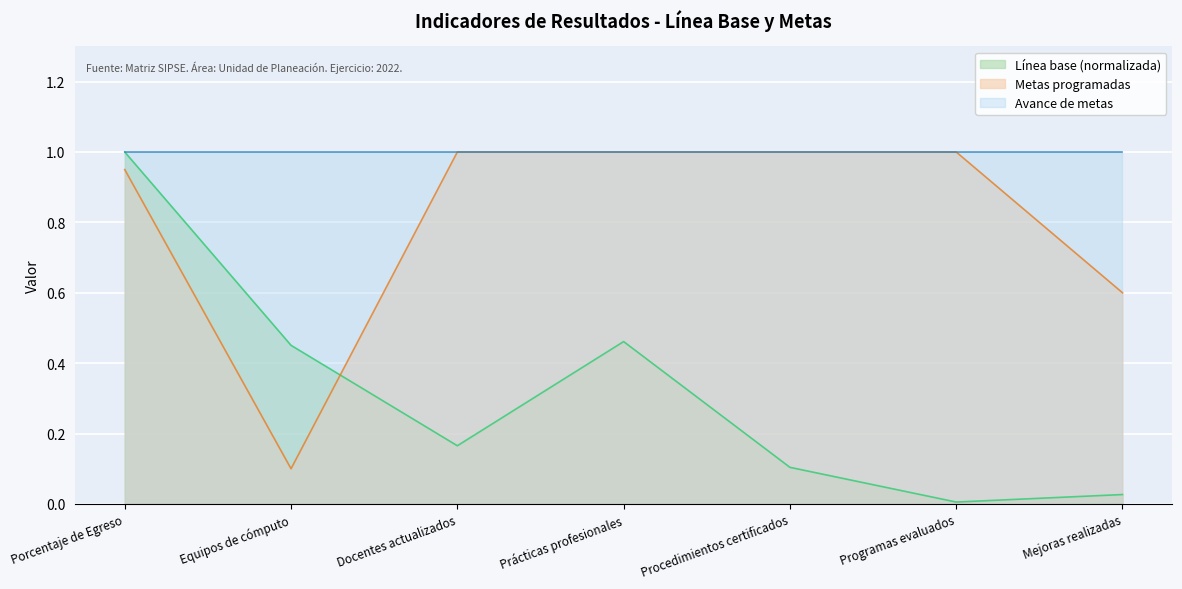

Rank the series by their average value, from highest to lowest.

Avance de metas, Metas programadas, Línea base (normalizada)